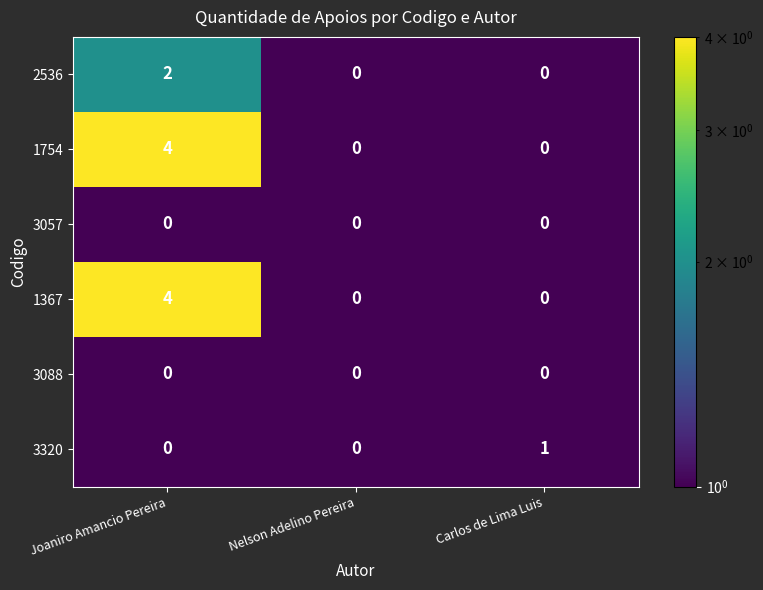

What is the approximate value of 1754 at Joaniro Amancio Pereira?

4